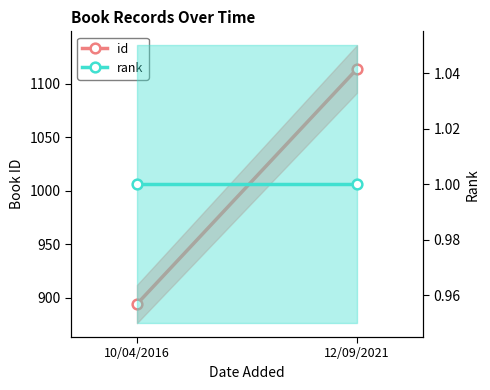

Between 10/04/2016 and 12/09/2021, which series saw the biggest shift?

id